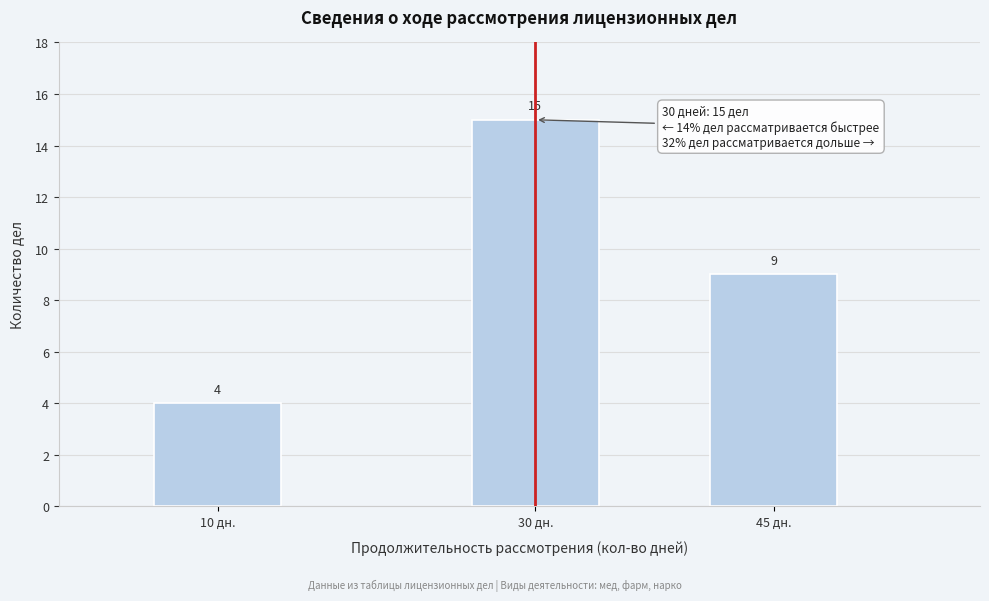

Reading left to right, transcribe all the data shown in this chart.

10 дн.=4	30 дн.=15	45 дн.=9